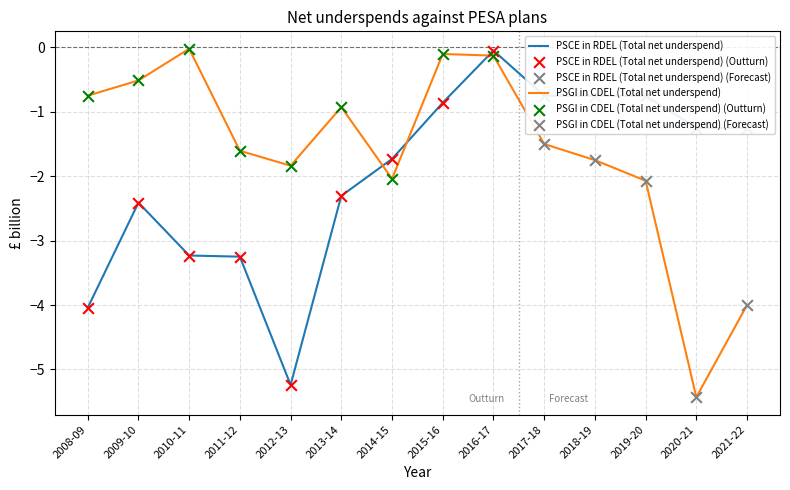

Which series changed the most between 2014-15 and 2016-17?

PSGI in CDEL (Total net underspend)